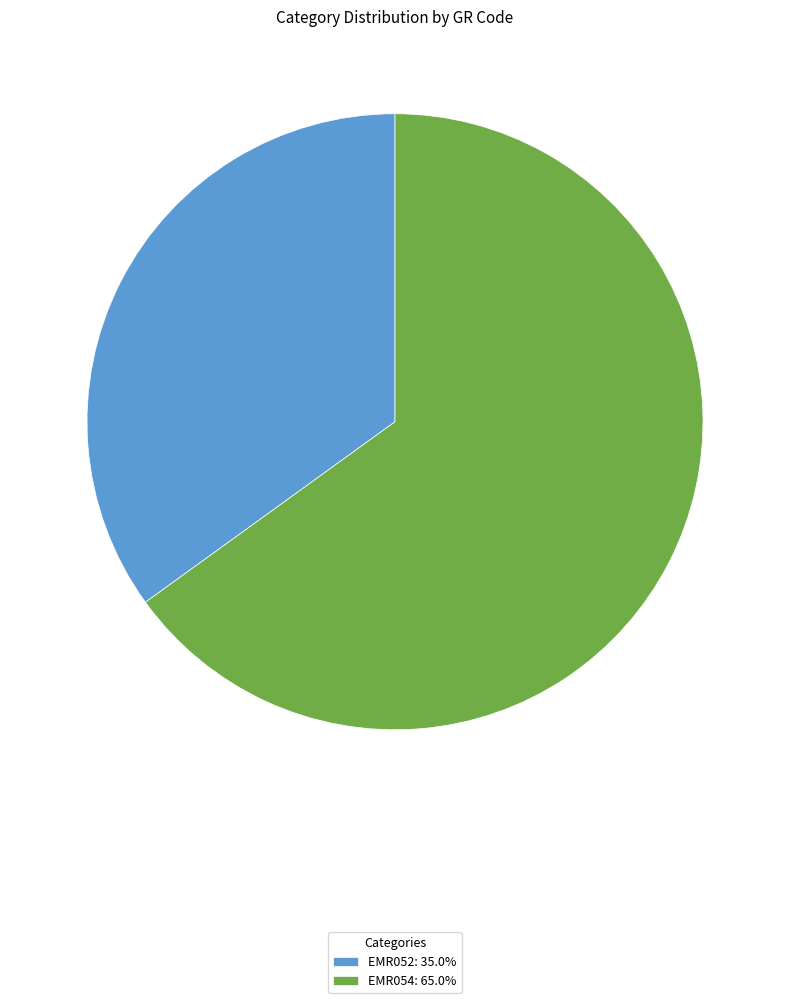

How many segments does this pie chart have?

2